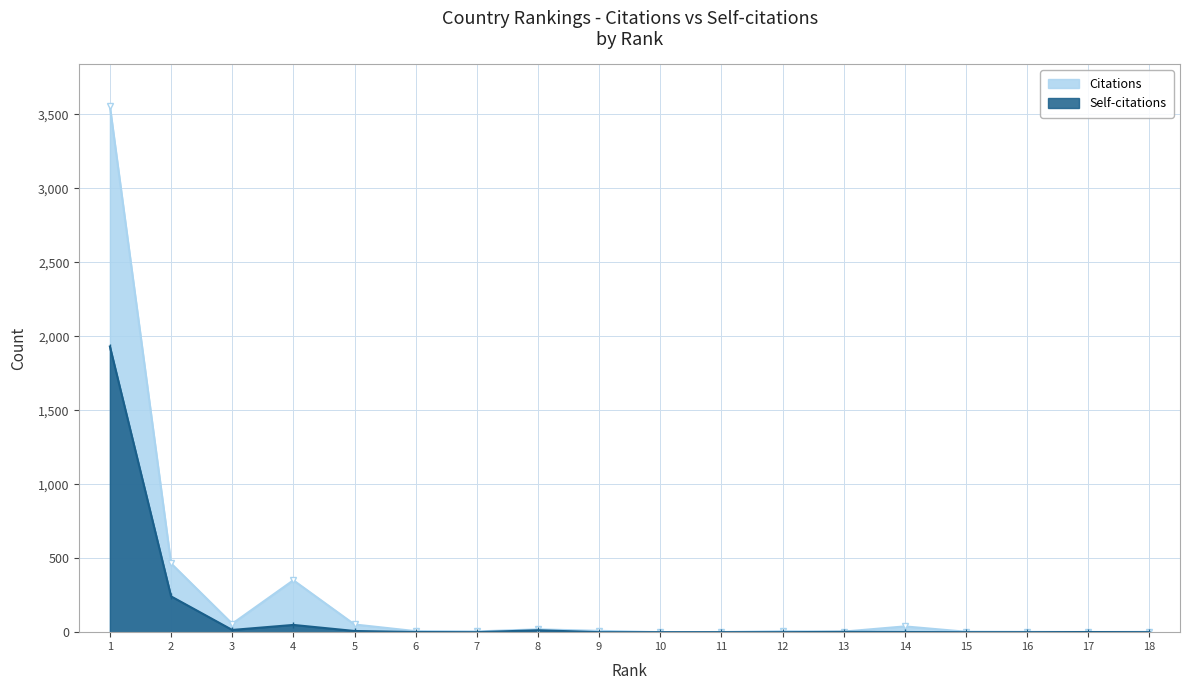

Is it true that Citations equals 2 at 16?

True